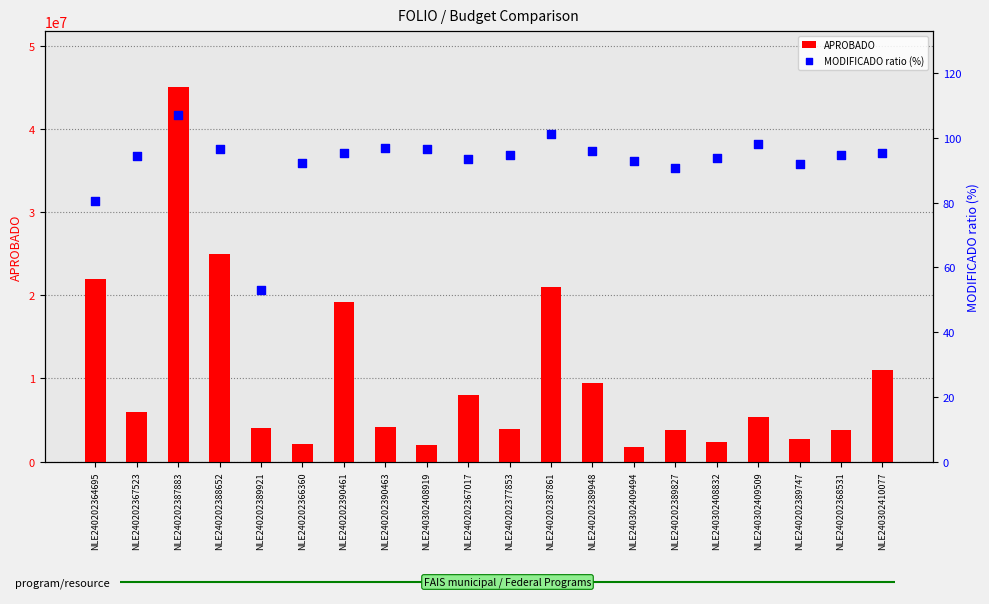

At which category is the sum across all series the highest?

NLE240202387883